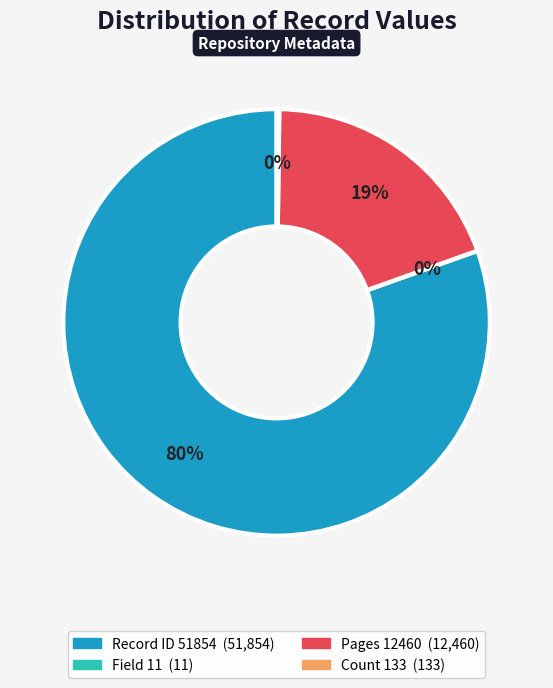

To the nearest percent, what is the average slice percentage?

25%